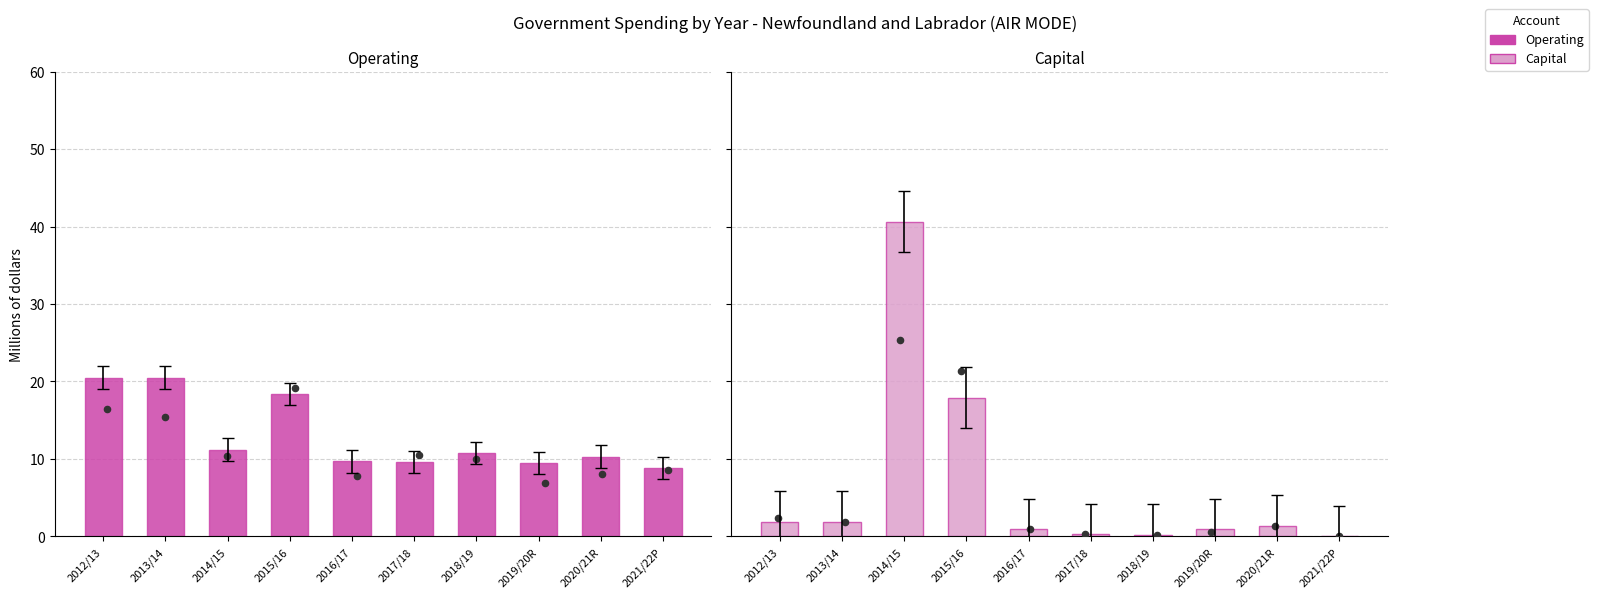

At how many categories does at least one series exceed 28?

1